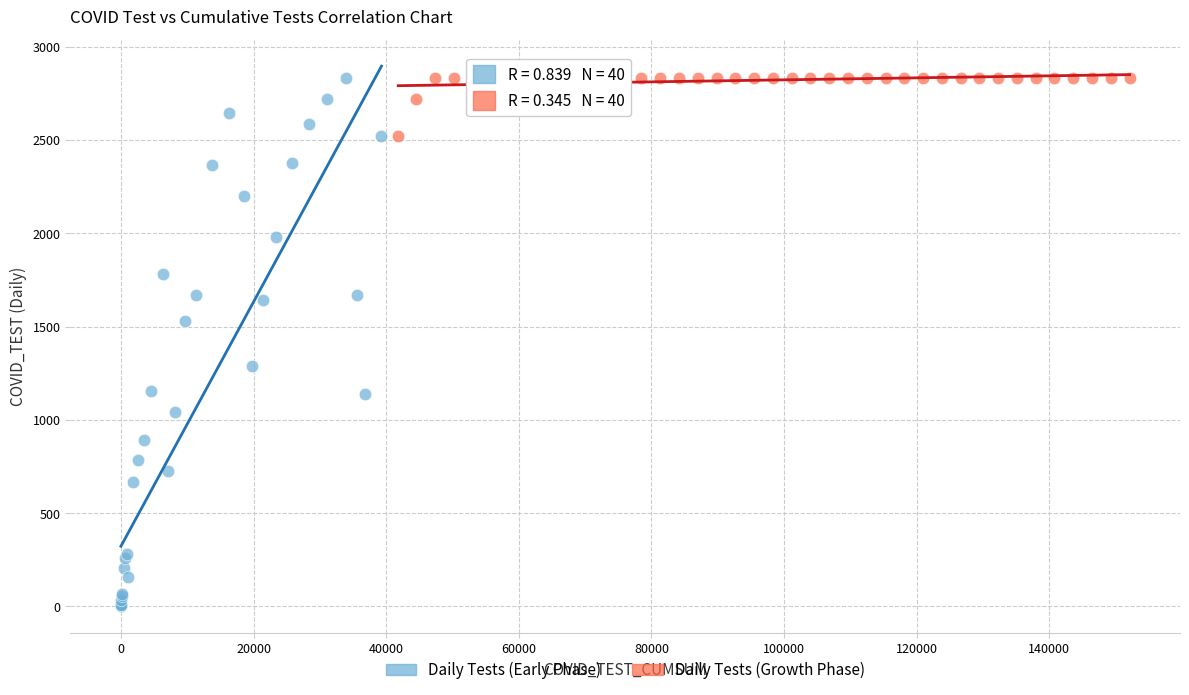

Which series contains the lowest Y value?

Daily Tests (Early Phase)